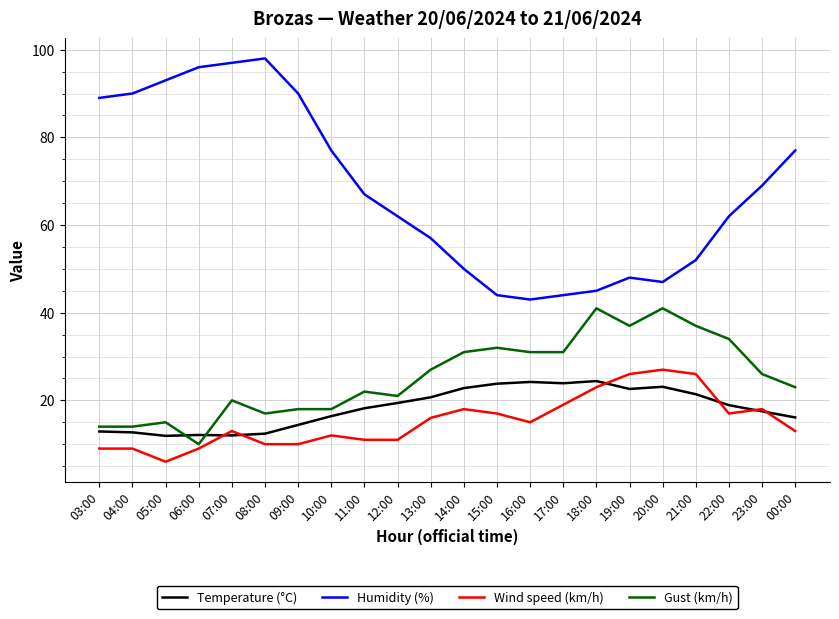

True or false: Gust (km/h) and Humidity (%) intersect in this chart.

False